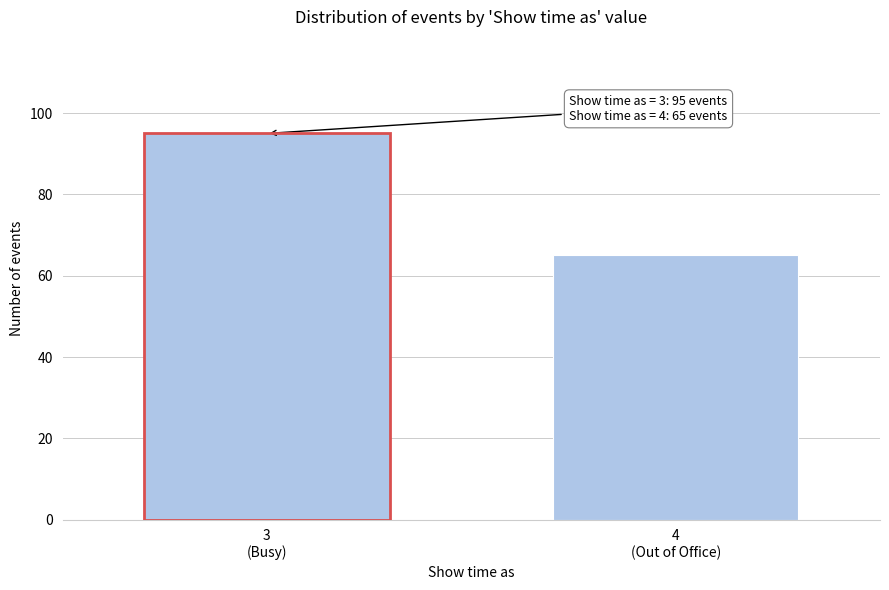

Reading left to right, list all the values displayed in this chart.

95	65